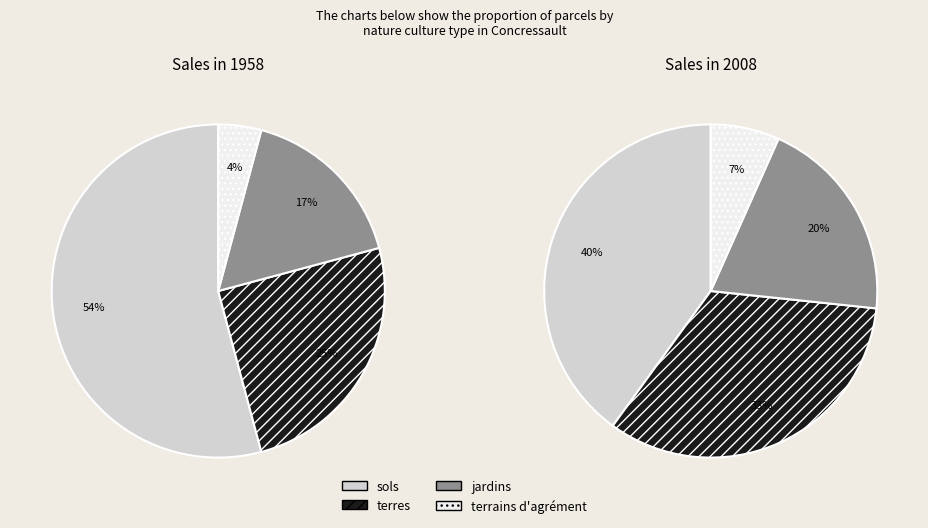

Does any single category account for the majority?

No